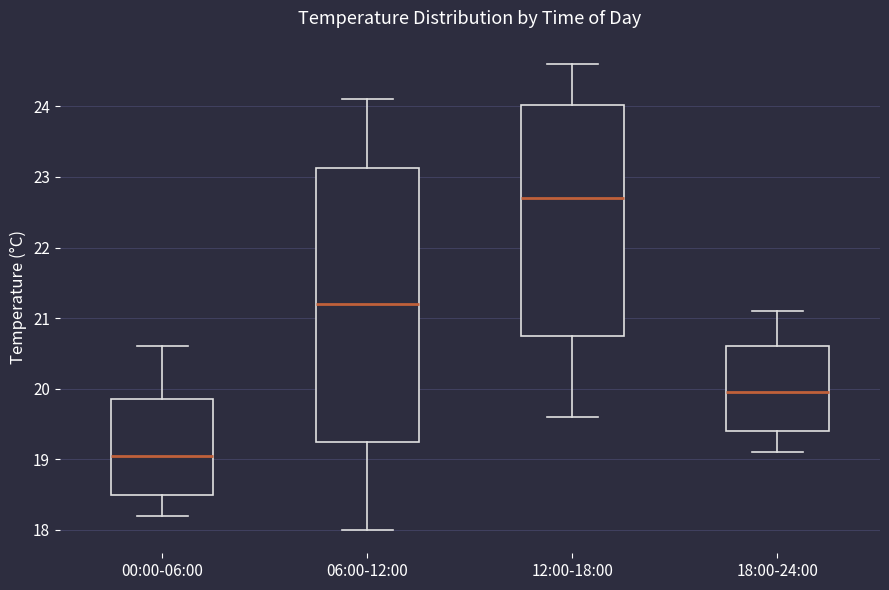

Reading left to right, read every box against the y-axis: the position of its median line, the range the box covers, and the ends of its whiskers. The values are not printed on the chart, so give them approximately, as read against the axis.

00:00-06:00: median 19.1, box 18.5 to 19.9, whiskers 18.2 to 20.6
06:00-12:00: median 21.2, box 19.3 to 23.1, whiskers 18.0 to 24.1
12:00-18:00: median 22.7, box 20.8 to 24.0, whiskers 19.6 to 24.6
18:00-24:00: median 20.0, box 19.4 to 20.6, whiskers 19.1 to 21.1